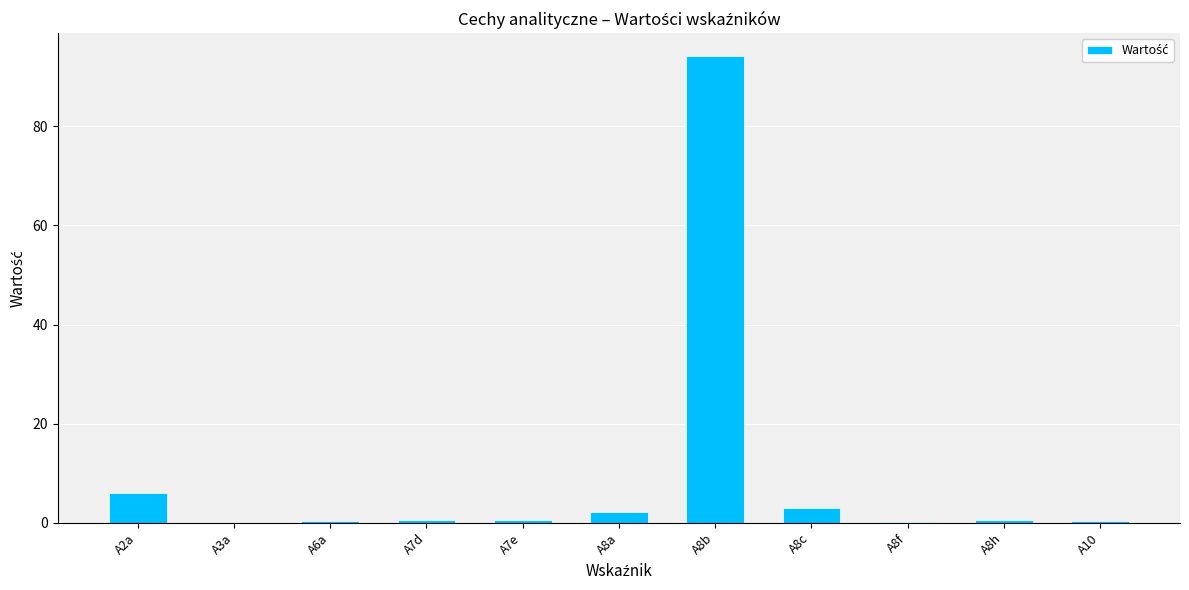

The value at A2a is 9.9. True or false?

False